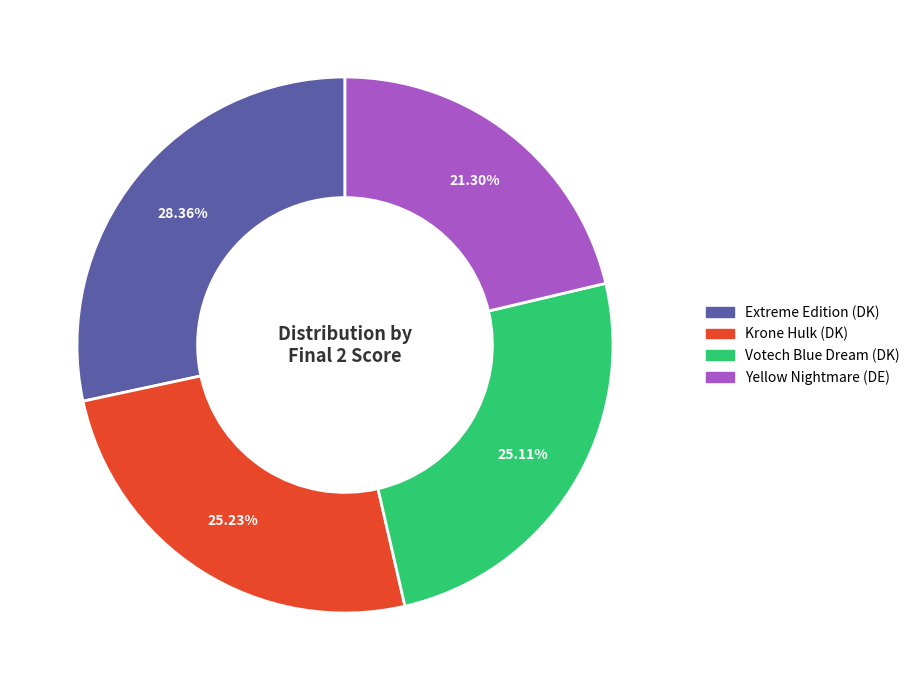

What is the ratio of the value at Votech Blue Dream (DK) to the value at Yellow Nightmare (DE)?

1.2